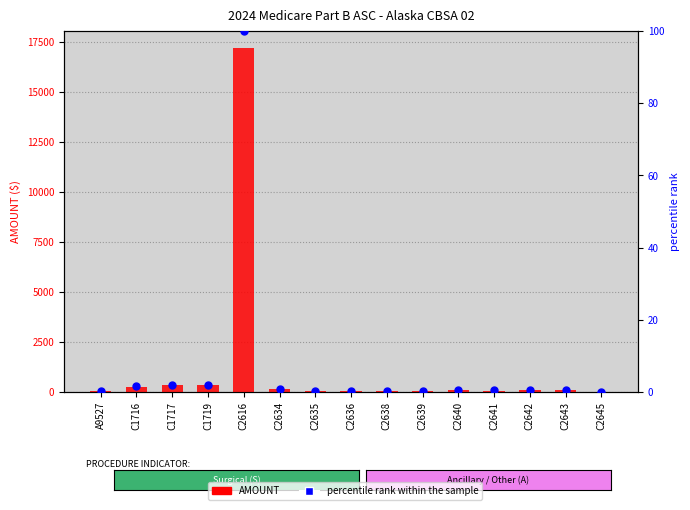

Which series reaches the minimum Y coordinate?

percentile rank within the sample